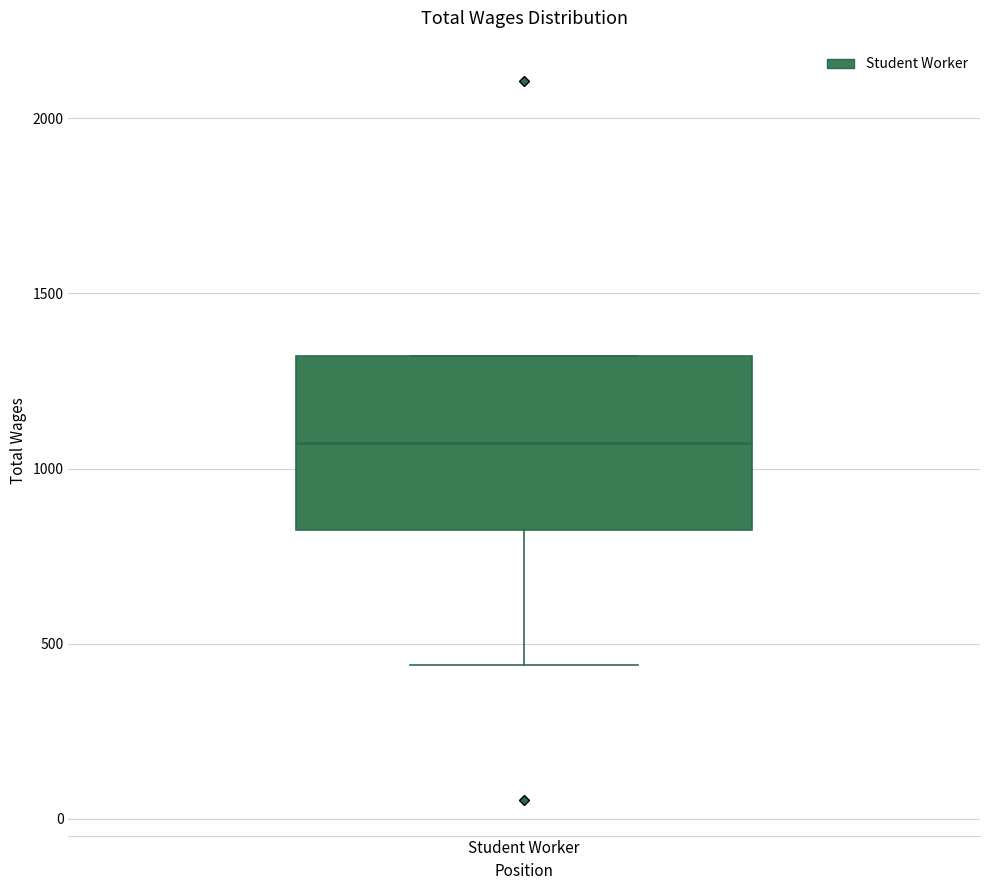

Transcribe this box plot: give where the median line is, the range the box spans, and where the two whiskers end, as read against the y-axis. The values are not printed on the chart, so give them approximately, as read against the axis.

median 1050, box 850 to 1300, whiskers 450 to 1300